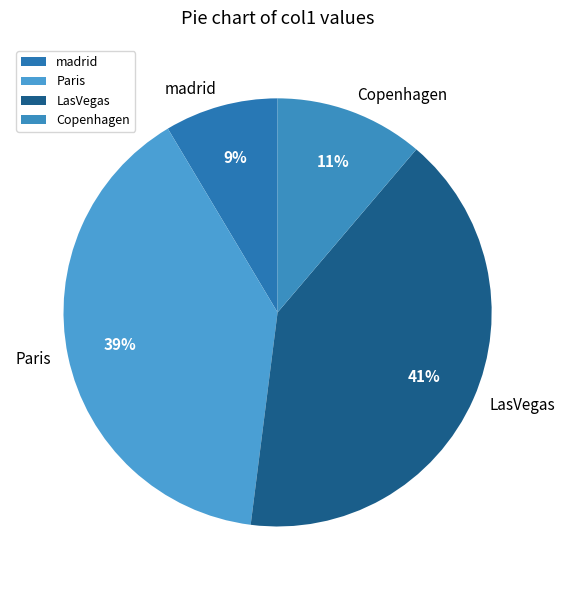

To the nearest percent, what percentage of the pie is Copenhagen?

11%